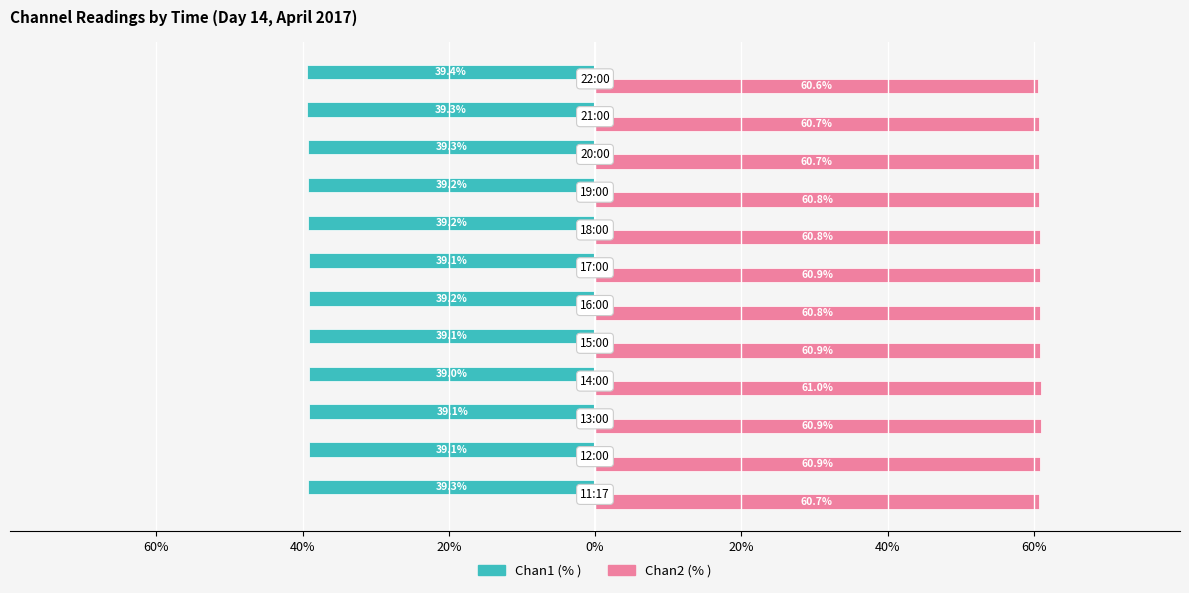

What are all the series names shown in the legend?

Chan1 (% ), Chan2 (% )